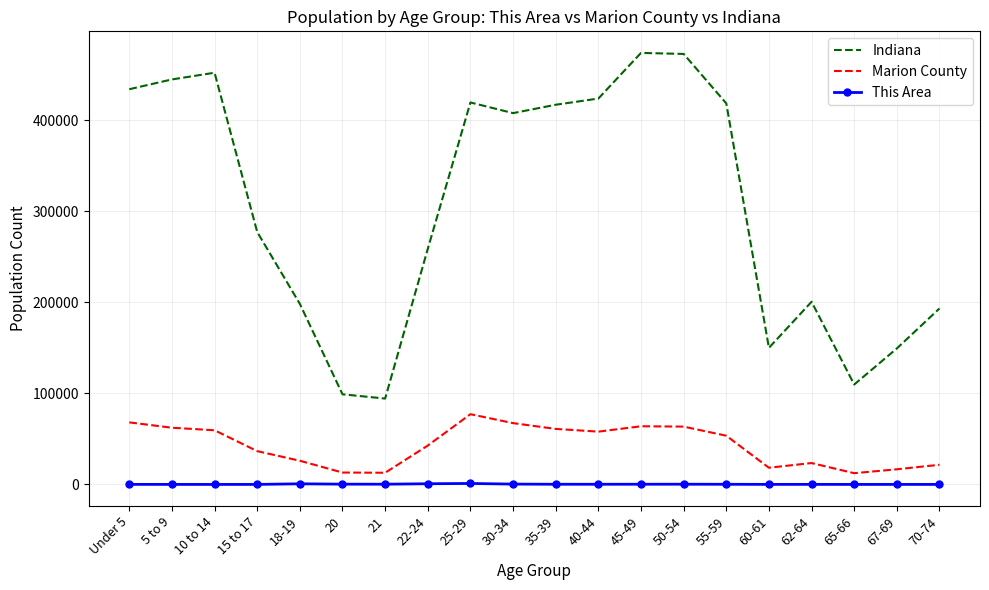

At 25-29, list the series in order from smallest to largest.

This Area, Marion County, Indiana